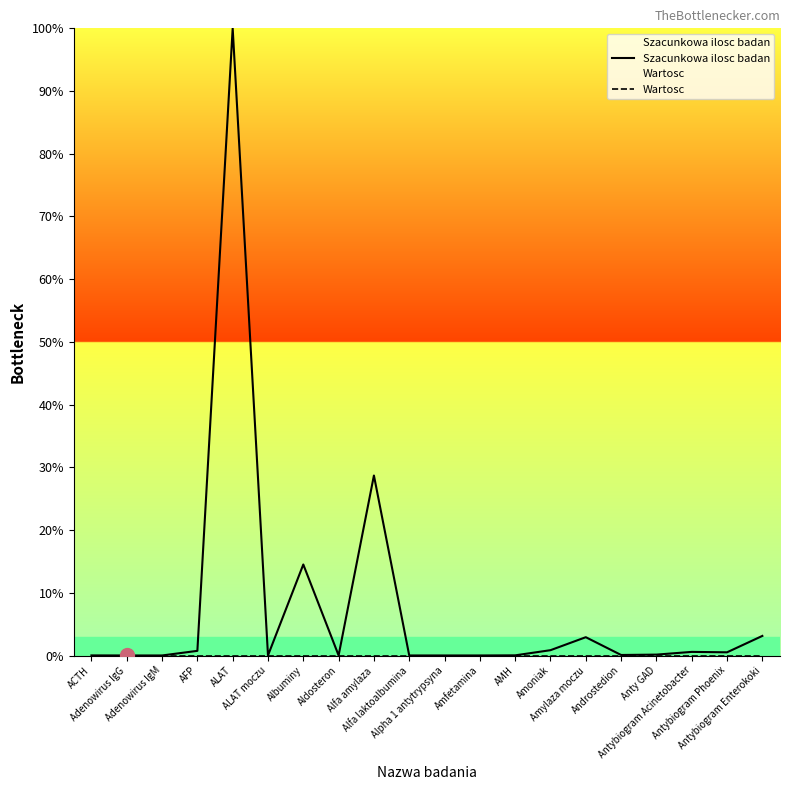

In Szacunkowa ilosc badan, how many points are higher than both neighbors (excluding endpoints)?

5